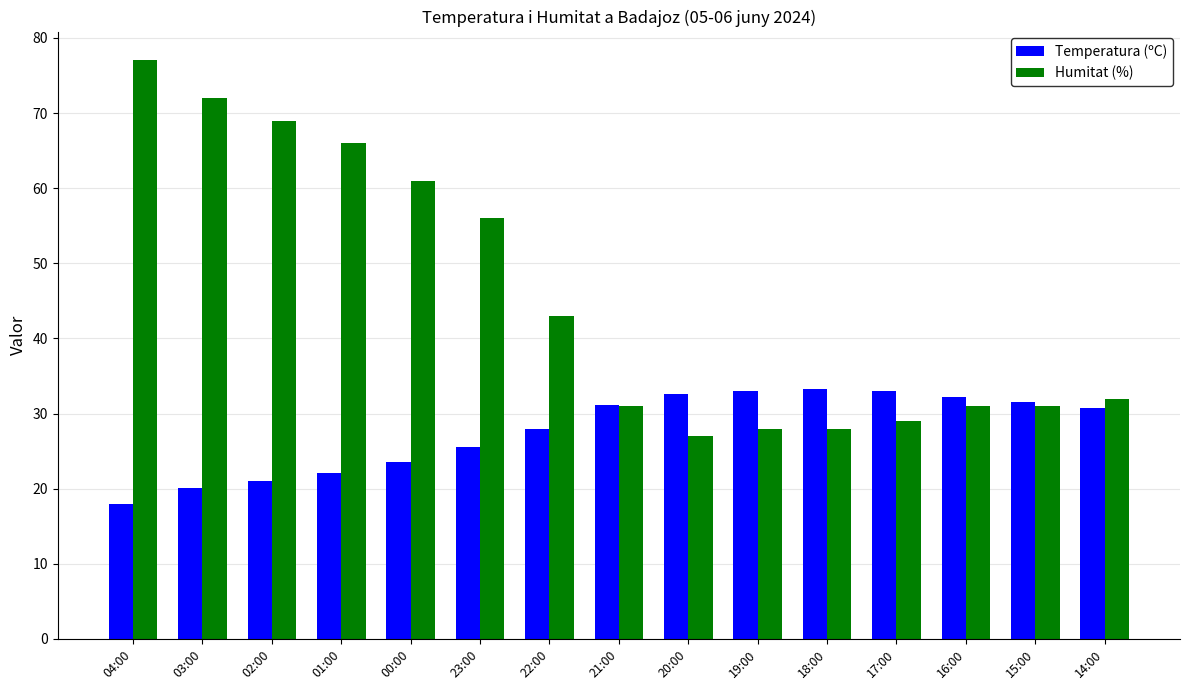

True or false: Temperatura (ºC) has a value of 19.6 at 14:00.

False